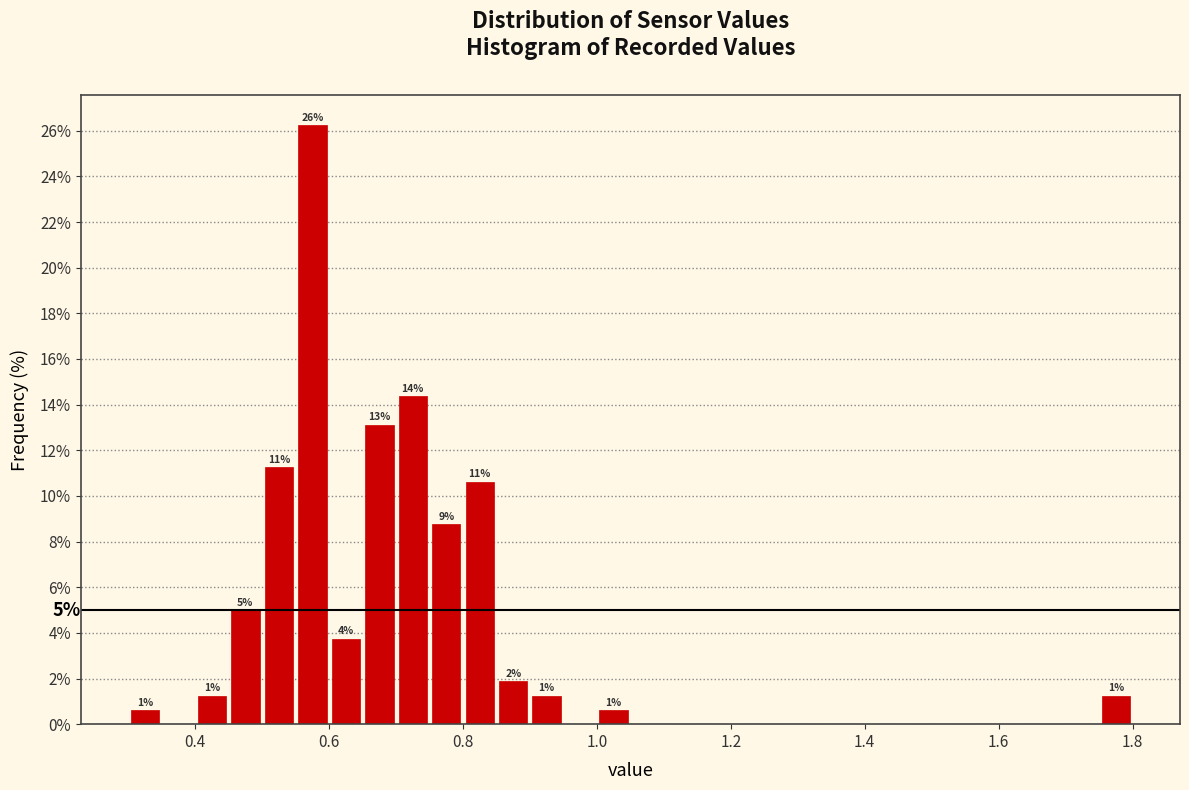

Read against the x-axis, roughly where is the centre of the tallest bar?

0.58